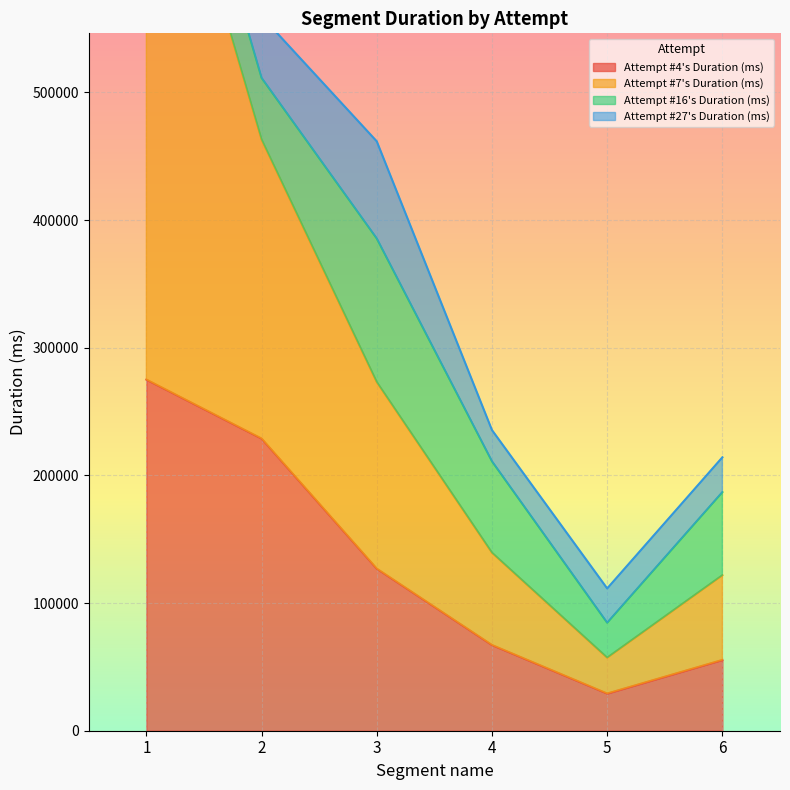

List the labels in order of Attempt #7's Duration (ms) value, smallest first.

5, 6, 4, 3, 2, 1